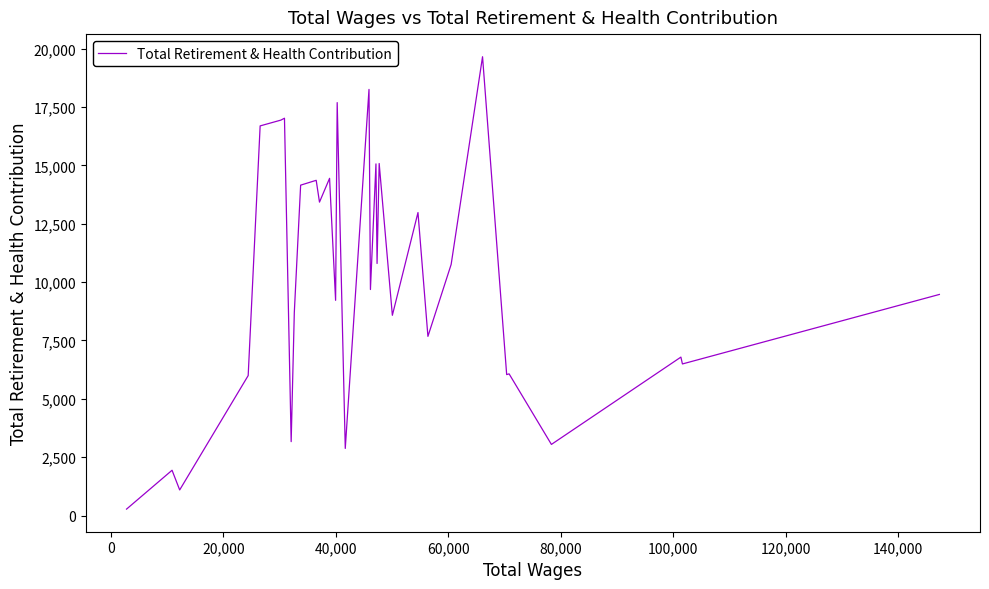

What is the difference between the maximum and minimum values?

19378